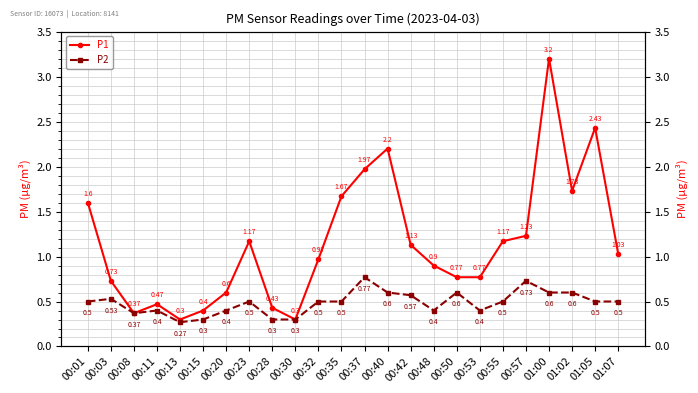

Is it true that P2 equals 0.4 at 00:48?

True